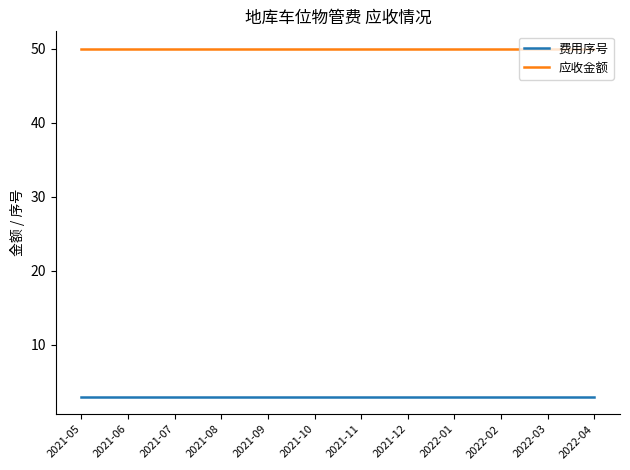

True or false: 应收金额 and 费用序号 intersect in this chart.

False